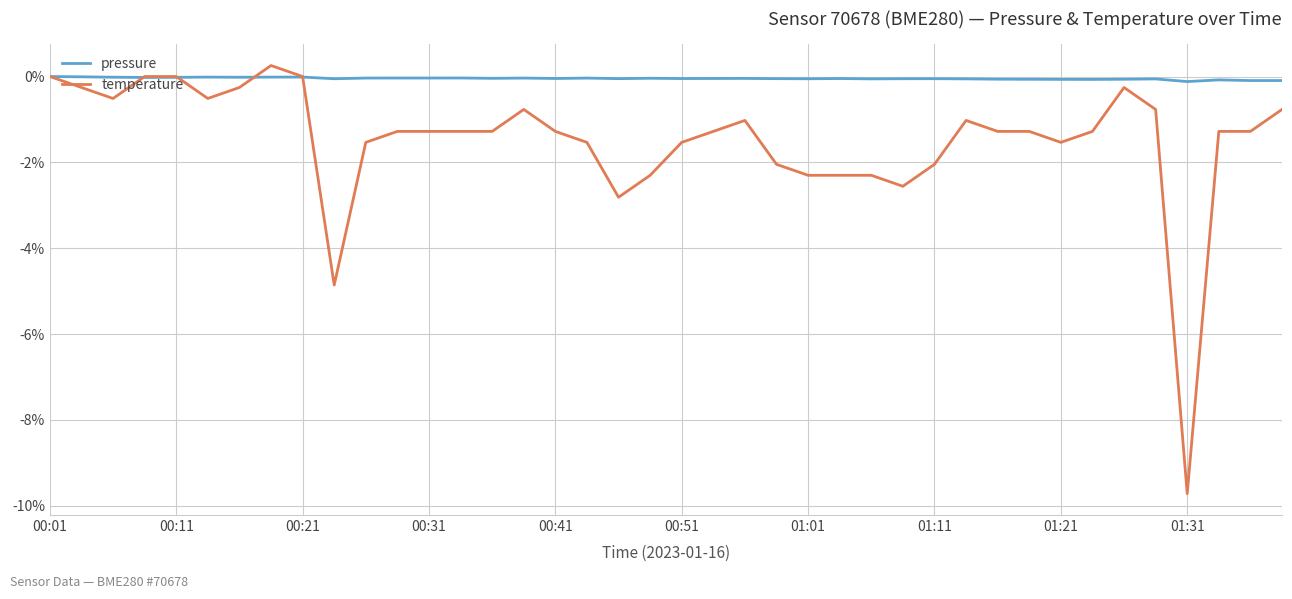

Which series has the largest range (max minus min)?

temperature